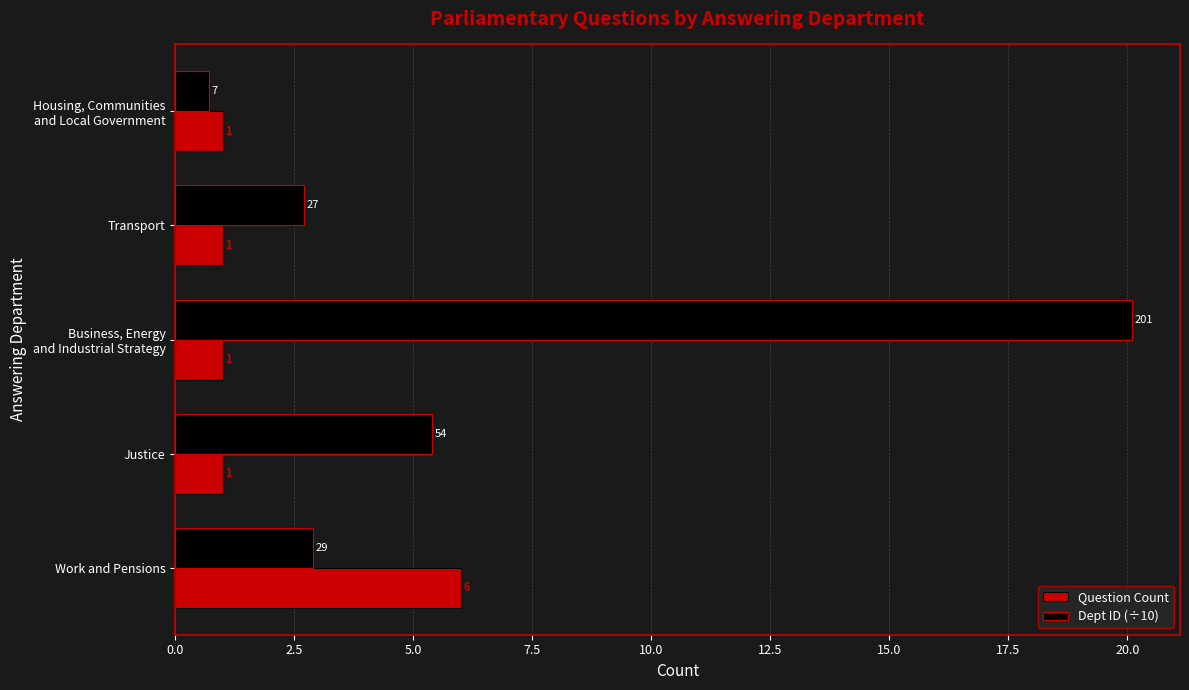

Rank the series by their maximum value, from lowest to highest.

Question Count, Dept ID (÷10)